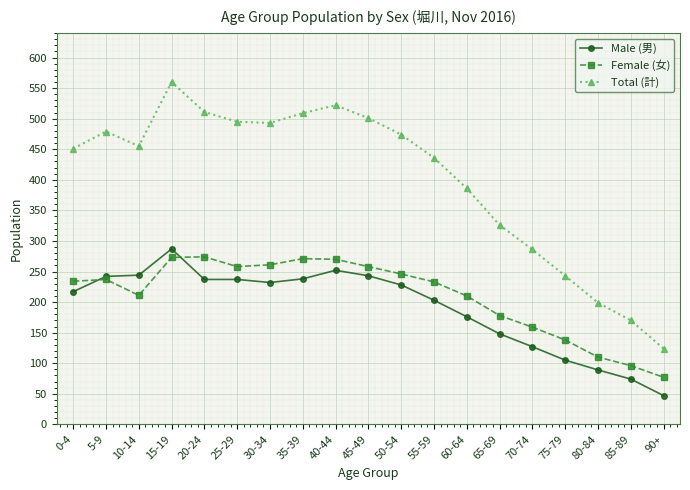

How many data points in Total (計) are less than 455?

9